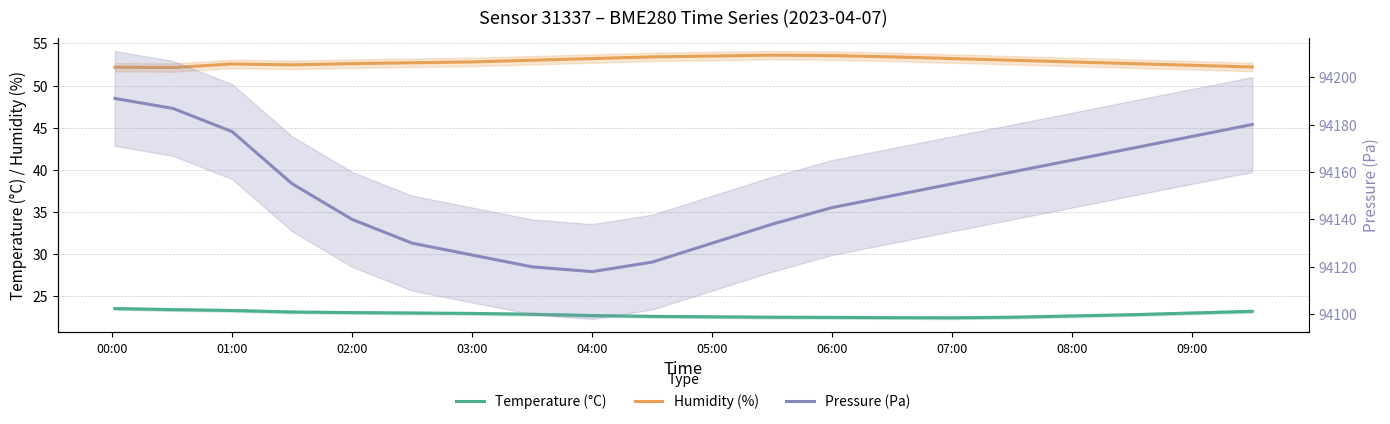

True or false: Humidity (%) has a value of 52.6 at 01:00.

True